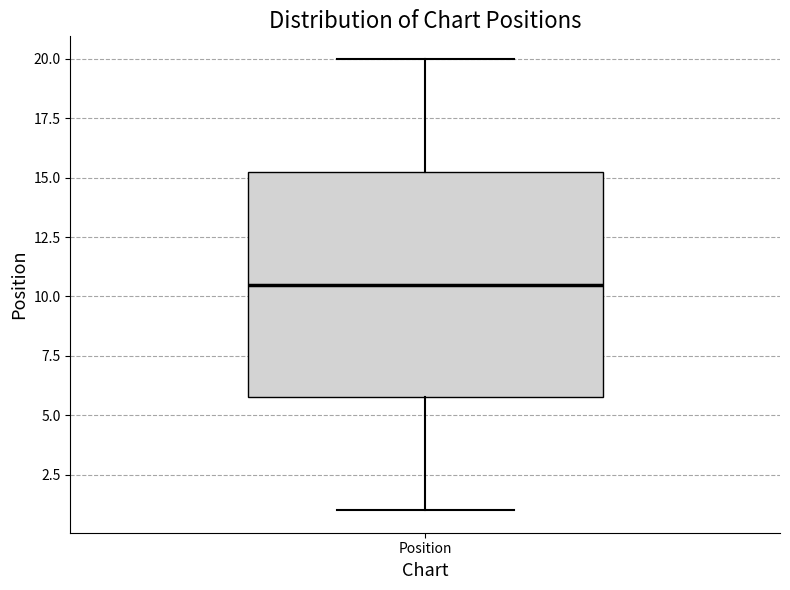

Read this box plot against the y-axis: the position of the median line, the range covered by the box, and the ends of both whiskers. The values are not printed on the chart, so give them approximately, as read against the axis.

median 10.5, box 6.0 to 15.5, whiskers 1.0 to 20.0